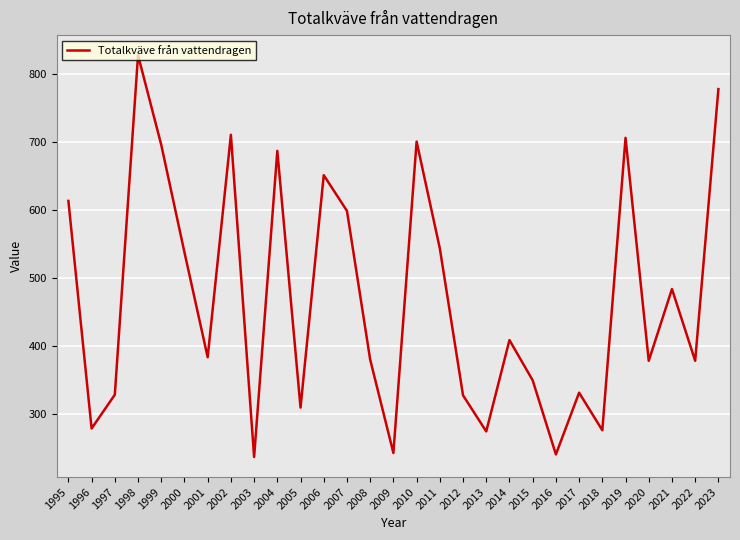

Where is the first local minimum?

1996